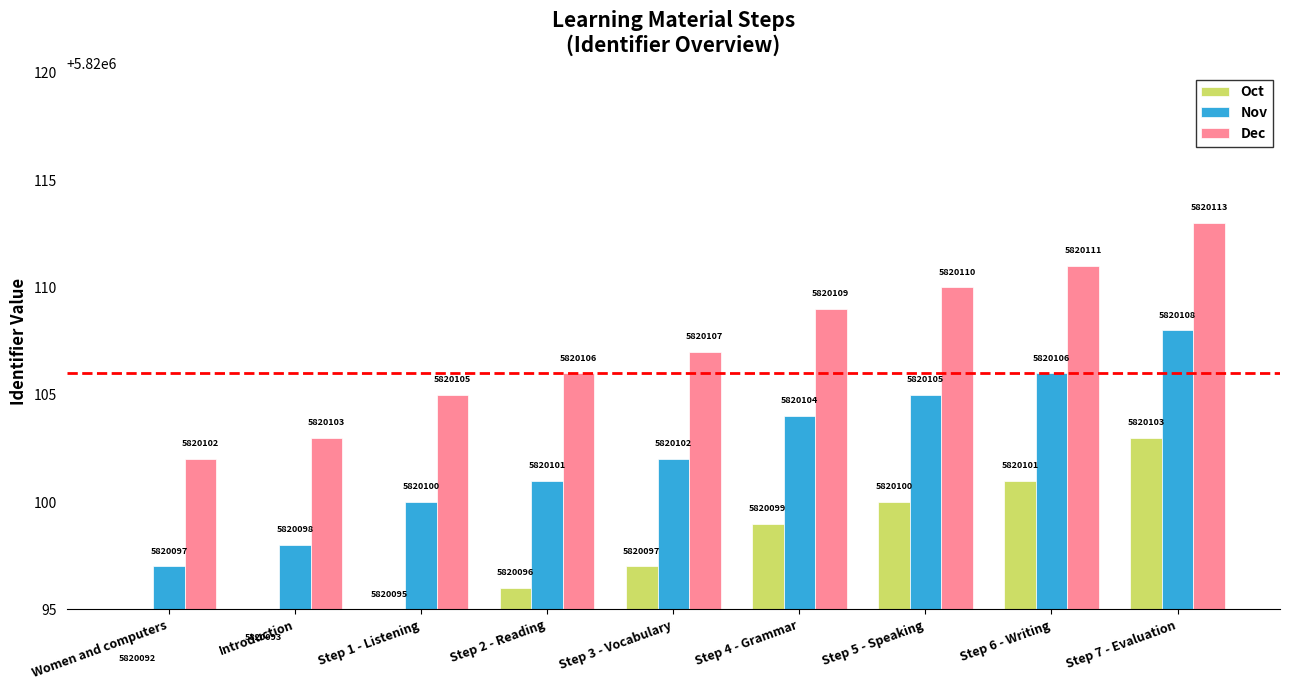

What is the value of the Oct bar at the 7th from the left?

5820100